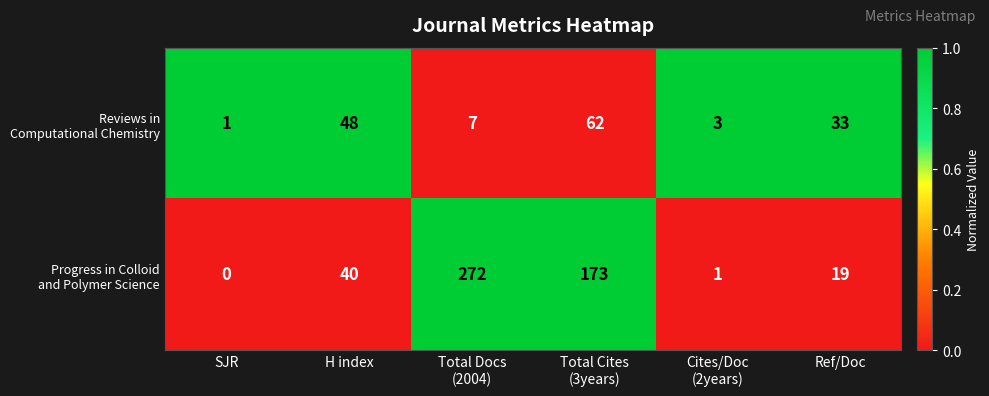

Which label corresponds to the smallest value in the chart?

SJR